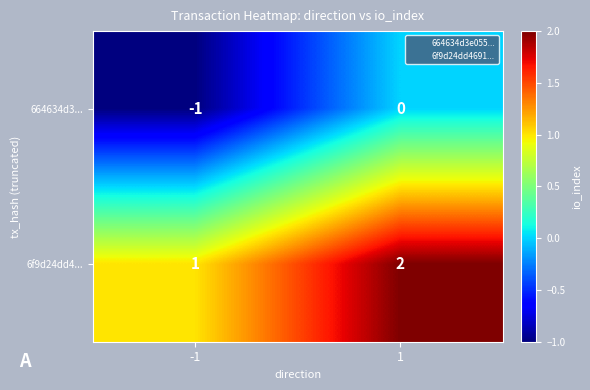

Rank the categories by 6f9d24dd4... value from highest to lowest.

1, -1